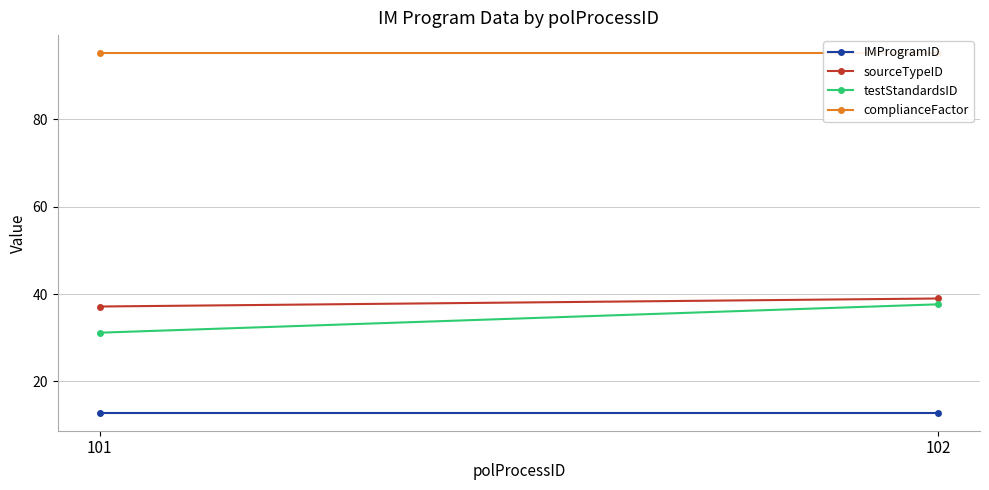

The value of testStandardsID at 102 is 37.7. True or false?

True